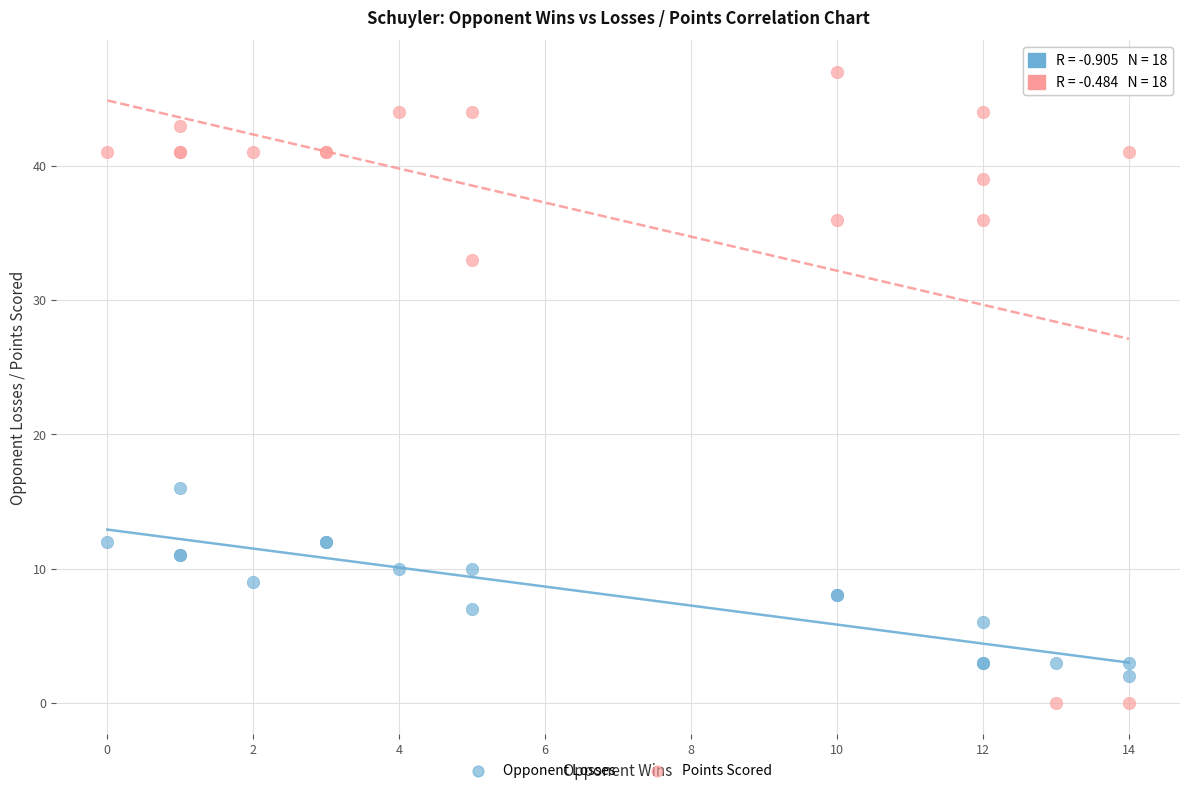

Which series reaches the maximum Y coordinate?

Points Scored